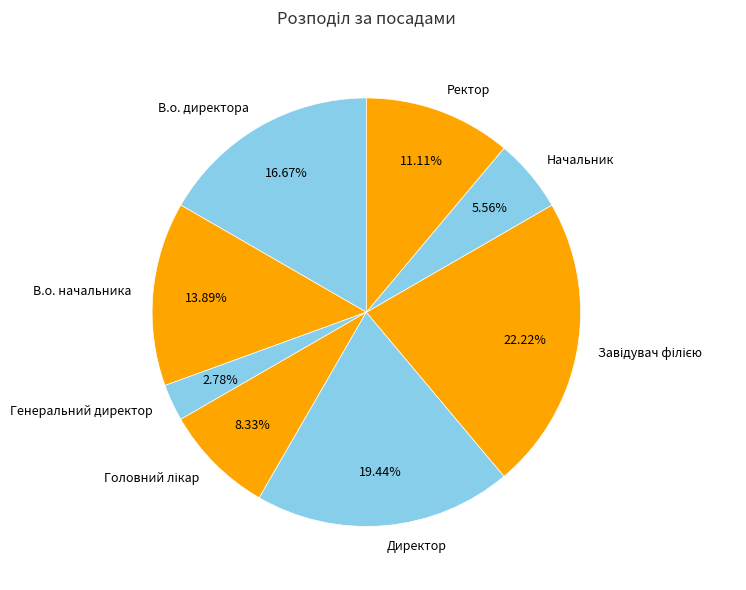

Combined, do В.о. начальника and Генеральний директор account for over 50%?

No